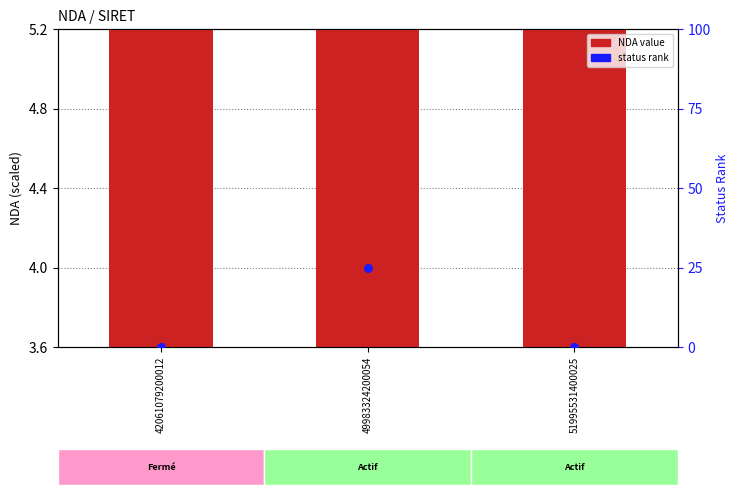

What is the total value across all series at 42061079200012?

6.8